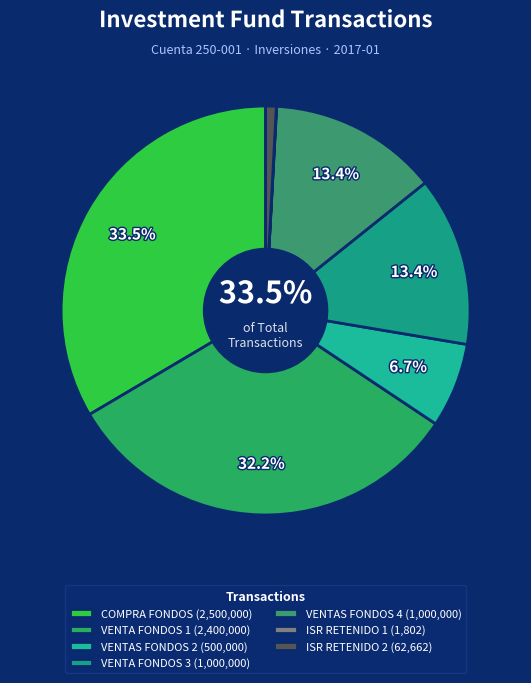

What is the change in value from VENTA FONDOS 1 to VENTA FONDOS 3?

-1400000.0